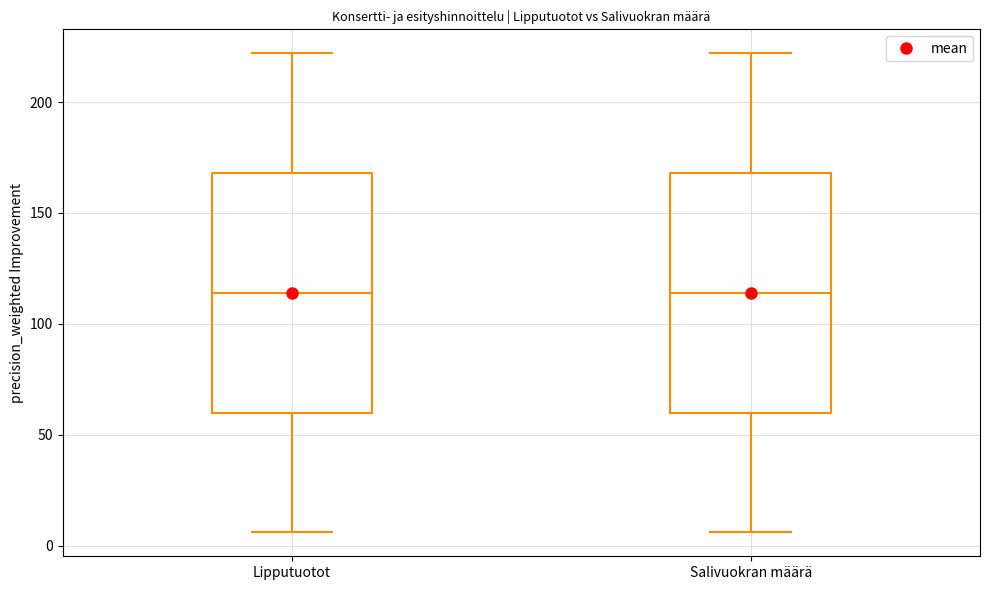

Where is the upper edge of the box for Lipputuotot on the y-axis? The values are not printed on the chart, so give them approximately, as read against the axis.

170